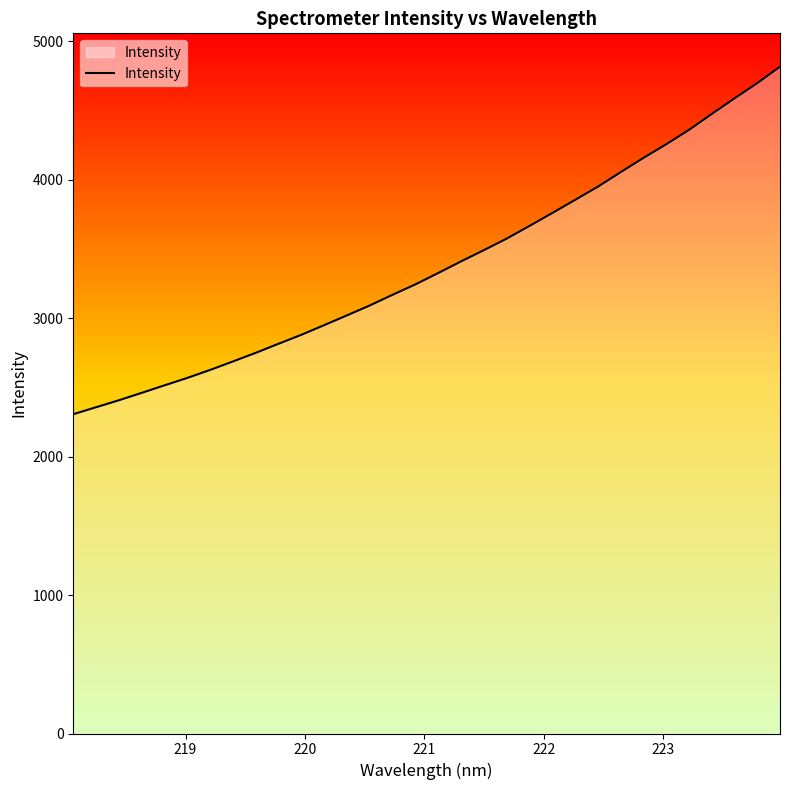

What is the difference between the maximum and minimum values?

2511.0